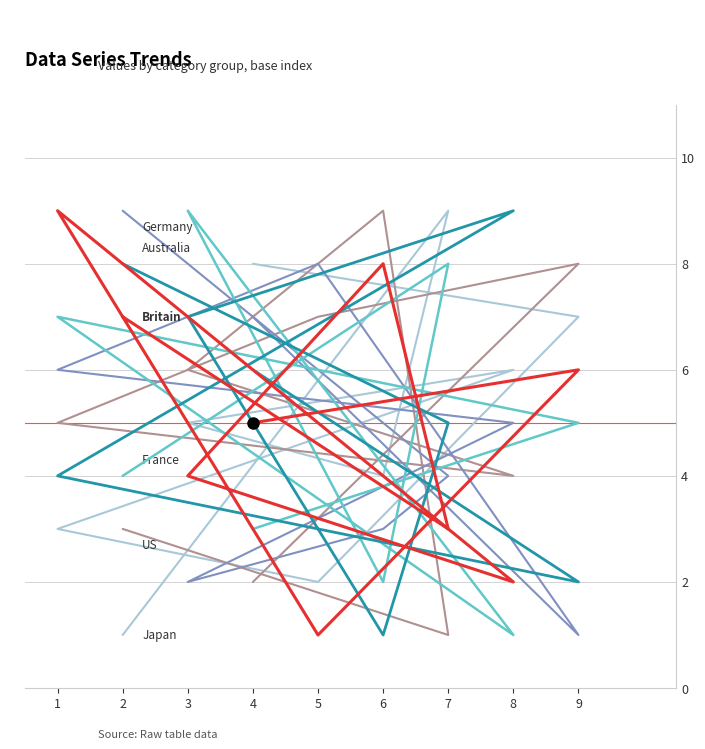

True or false: Australia has a value of 1 at 6.

False